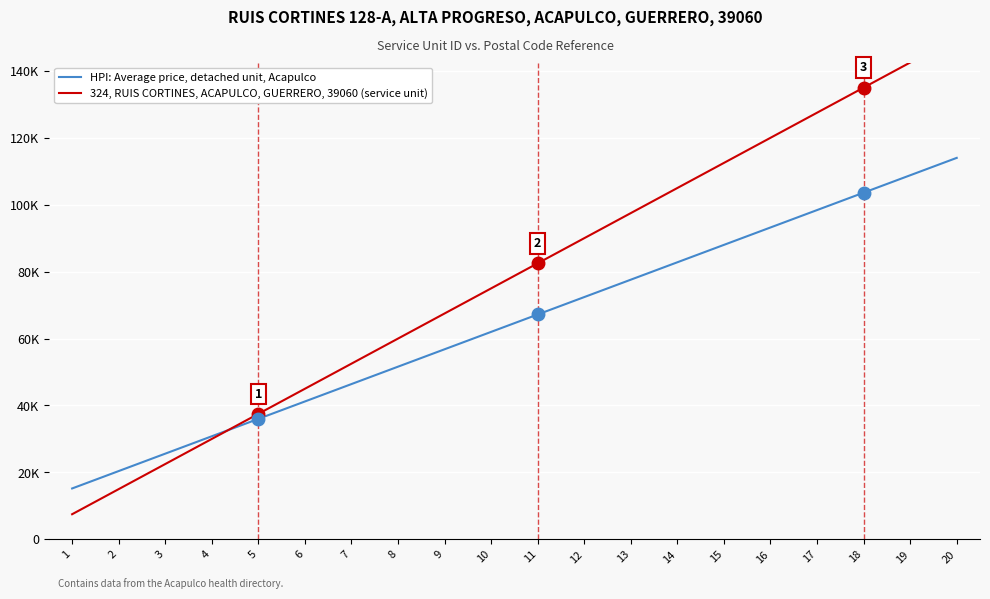

Which category has the highest value across all series?

20